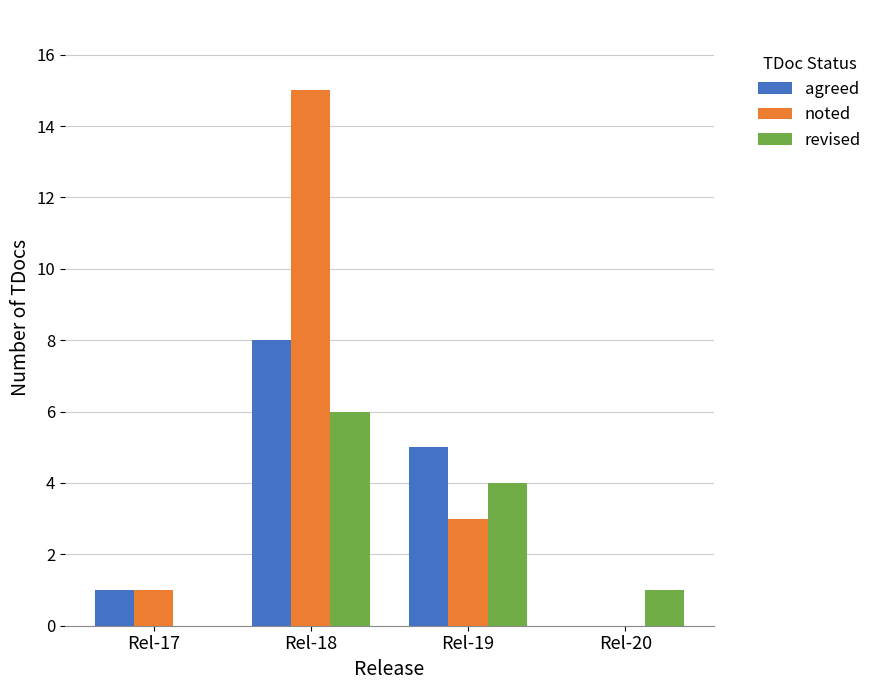

What is the sum of all agreed values?

14